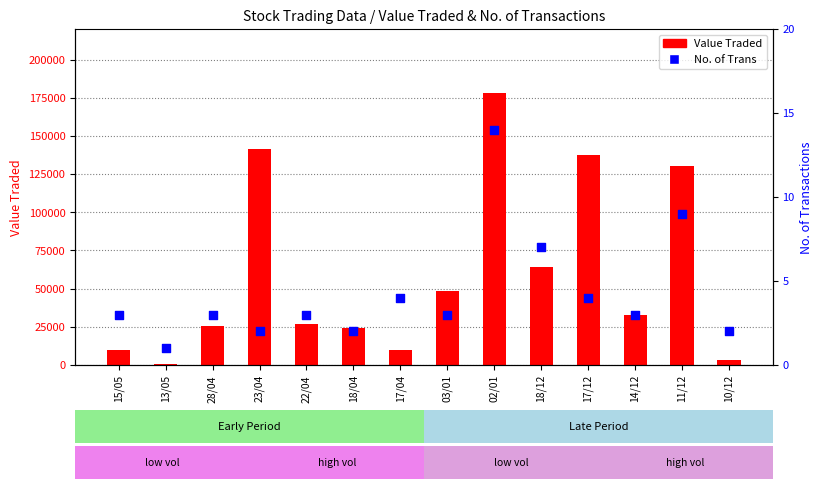

What are all the series names shown in the legend?

Value Traded, No. of Trans